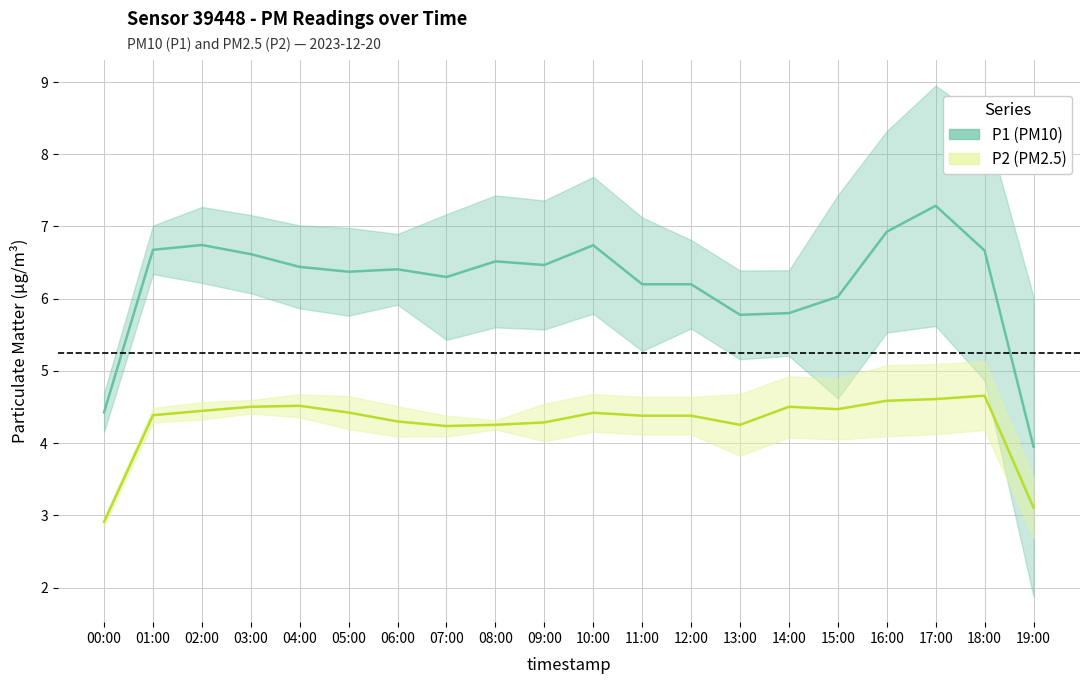

At which category does P2 reach its first local valley?

07:00